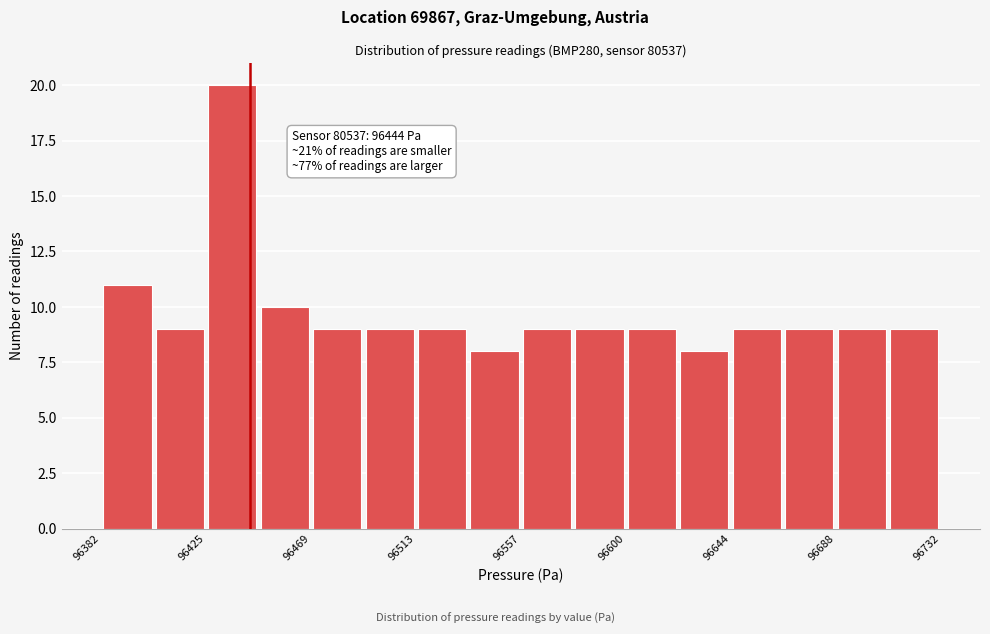

Over which range of the x-axis is the bar tallest?

96425 to 96450